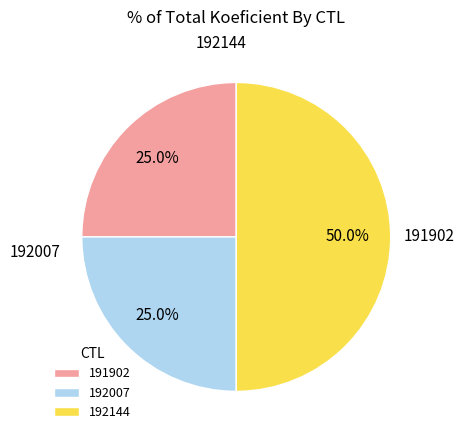

Does 191902 account for over 50% of the chart?

No